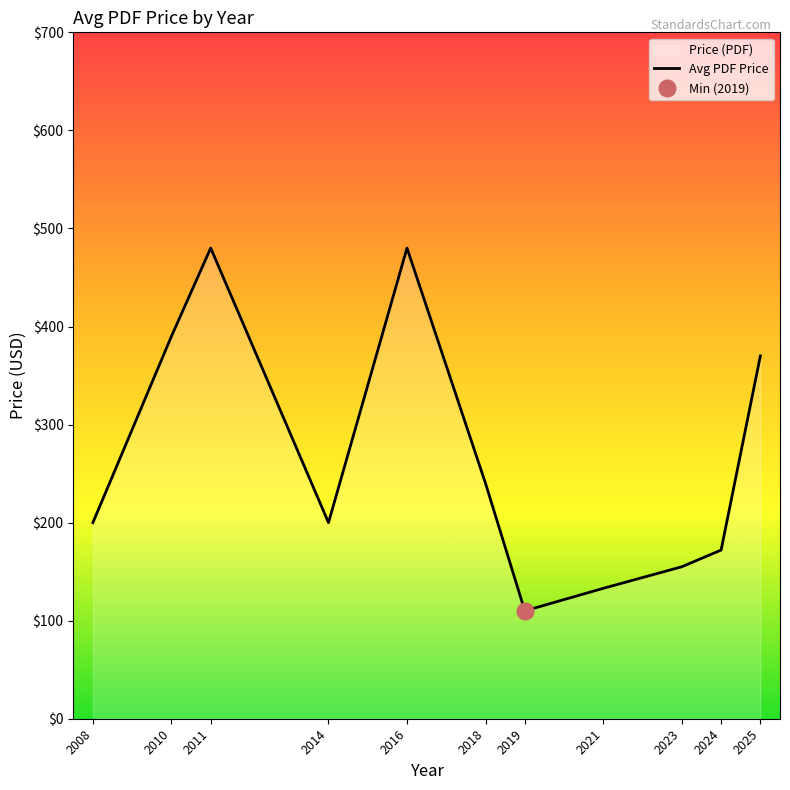

The chart shows a value of 390 at 2010. True or false?

True